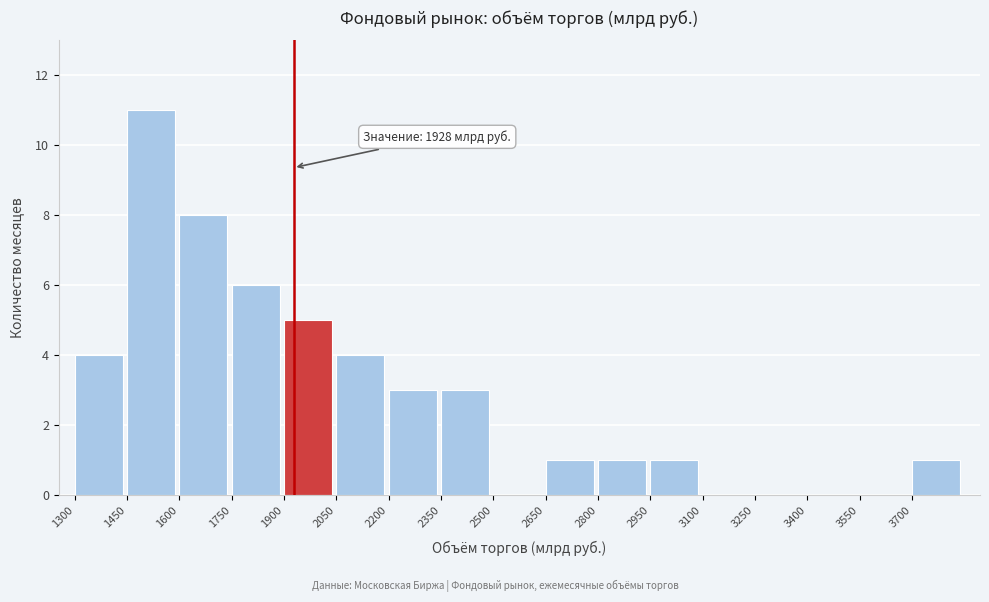

Over which range of the x-axis is the bar tallest?

1450 to 1600